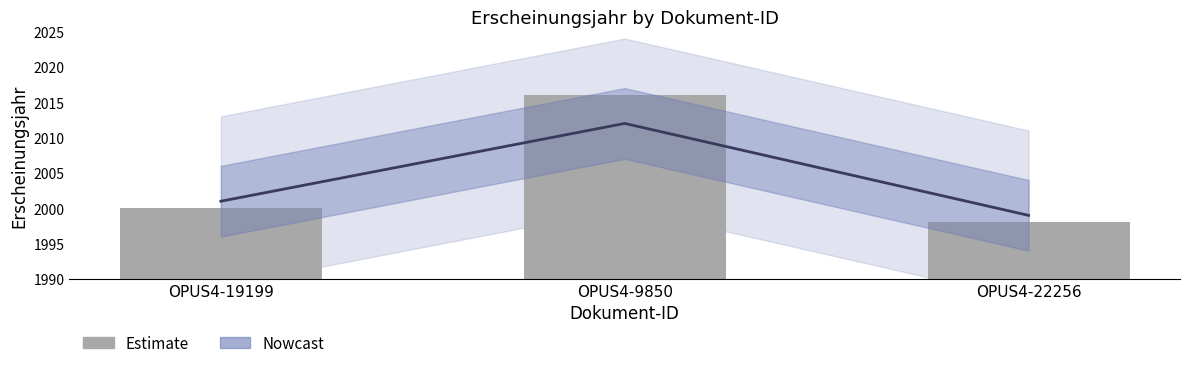

List the labels in order of value, smallest first.

OPUS4-22256, OPUS4-19199, OPUS4-9850